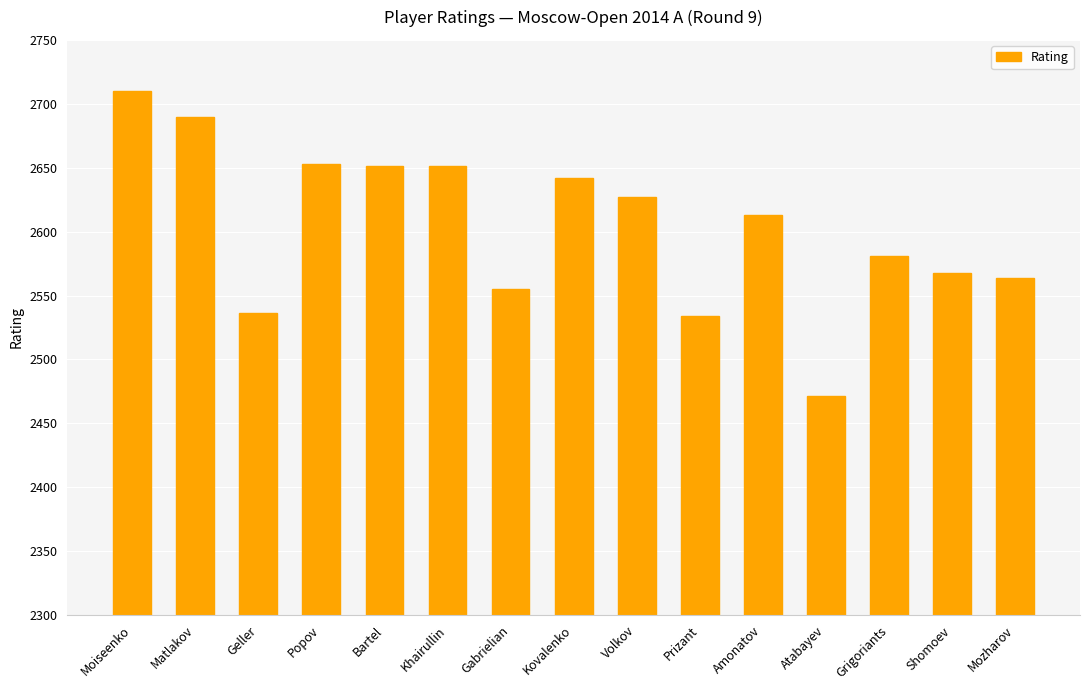

At which category does the chart reach its peak across all series?

Moiseenko